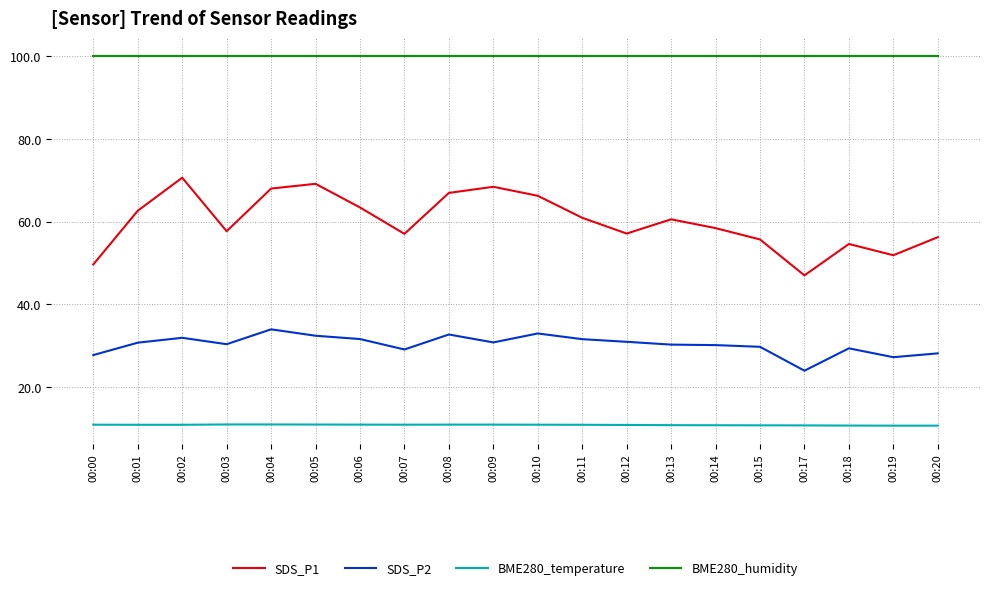

Which series has the largest range (max minus min)?

SDS_P1